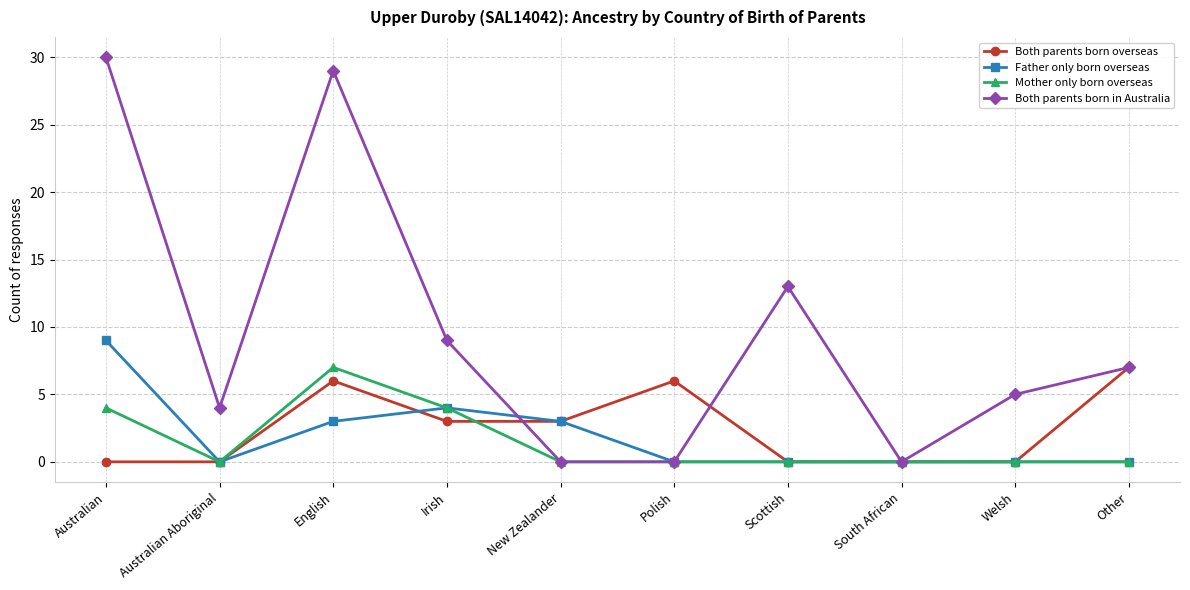

True or false: Both parents born overseas and Both parents born in Australia intersect in this chart.

True